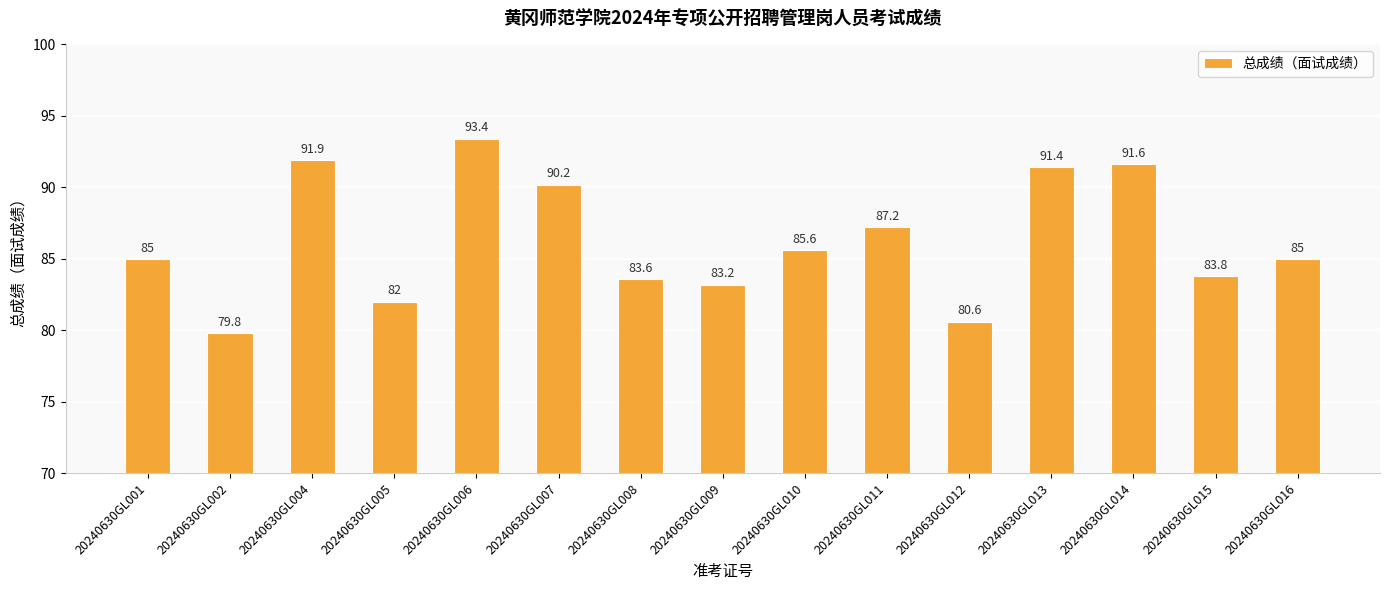

What is the ratio of the value at 20240630GL013 to the value at 20240630GL004?

1.0